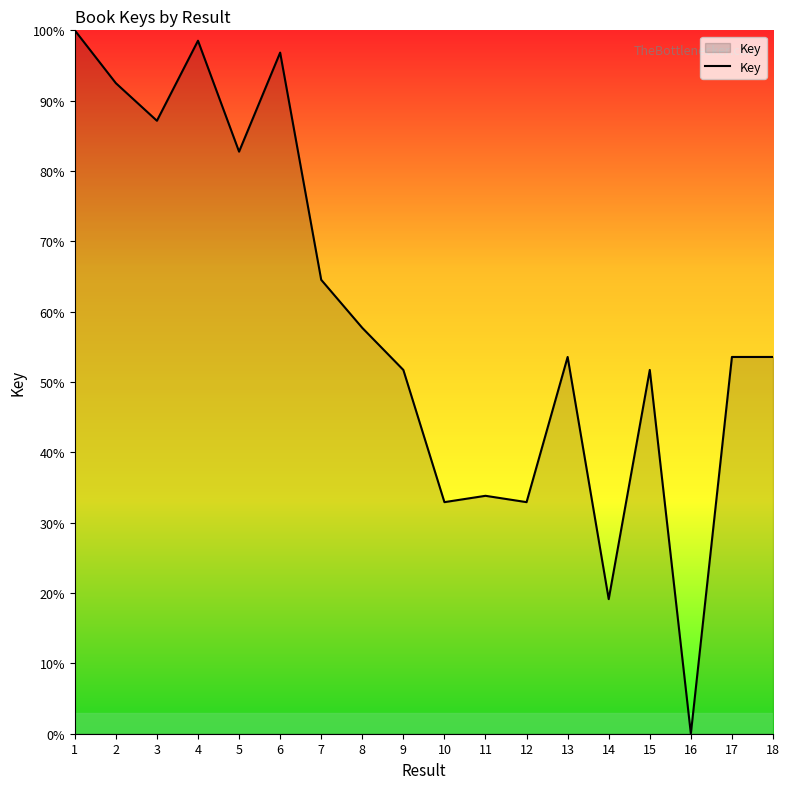

True or false: the data shows 82.8 at 5.

True